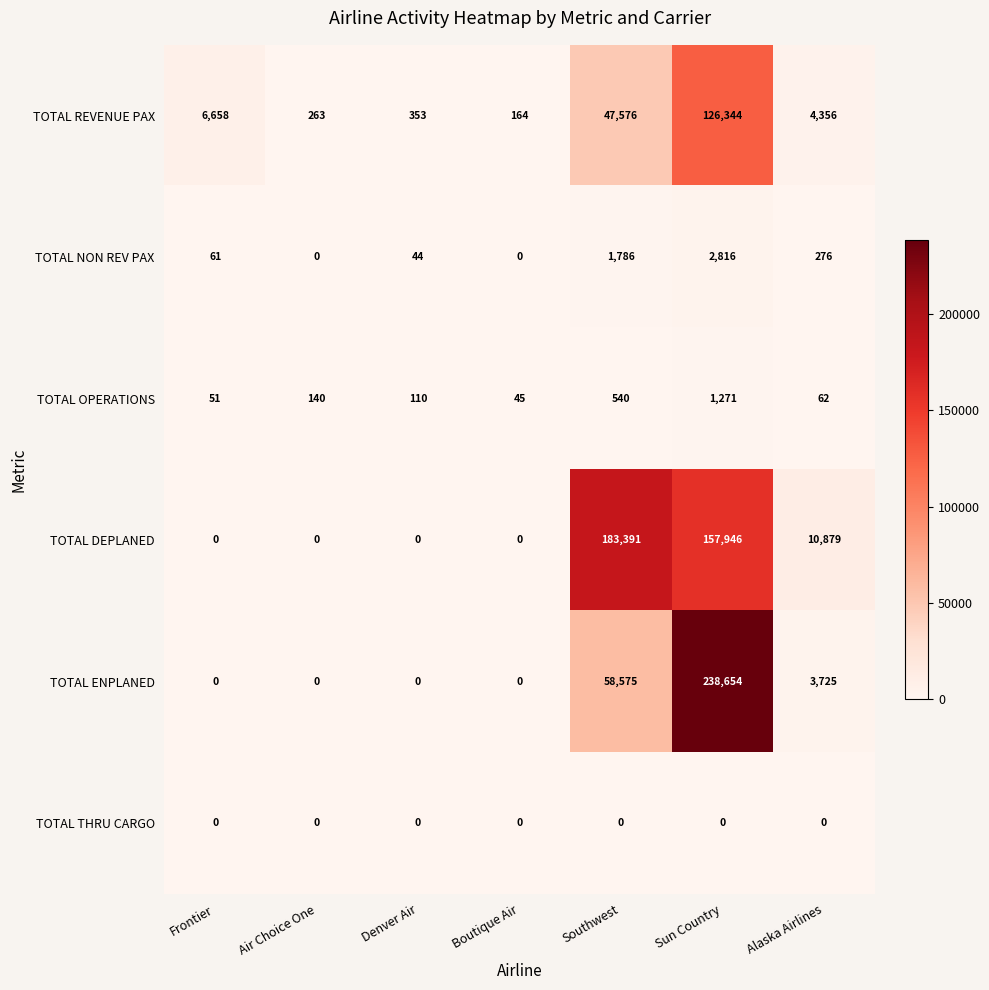

The TOTAL OPERATIONS series shows 51 at Frontier. True or false?

True